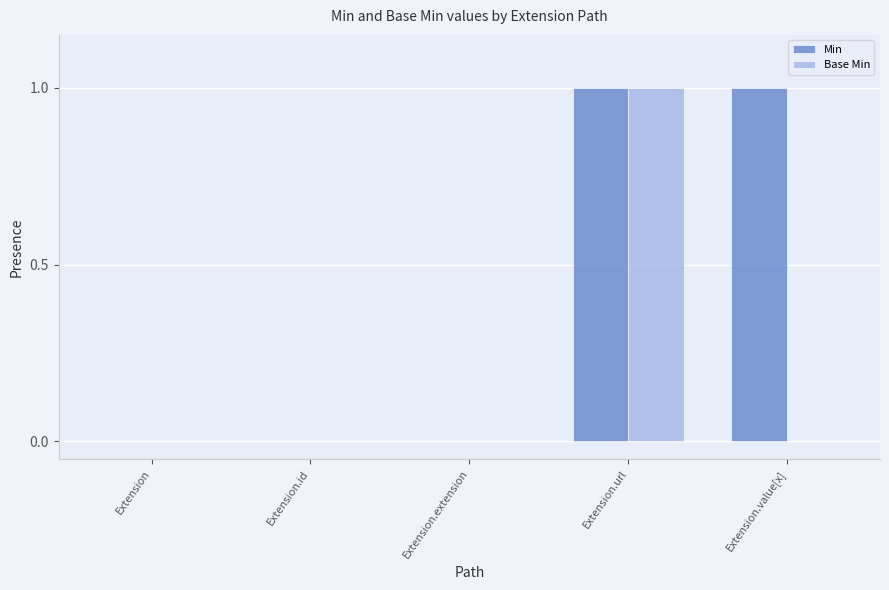

The Min series shows 0 at Extension.extension. True or false?

True